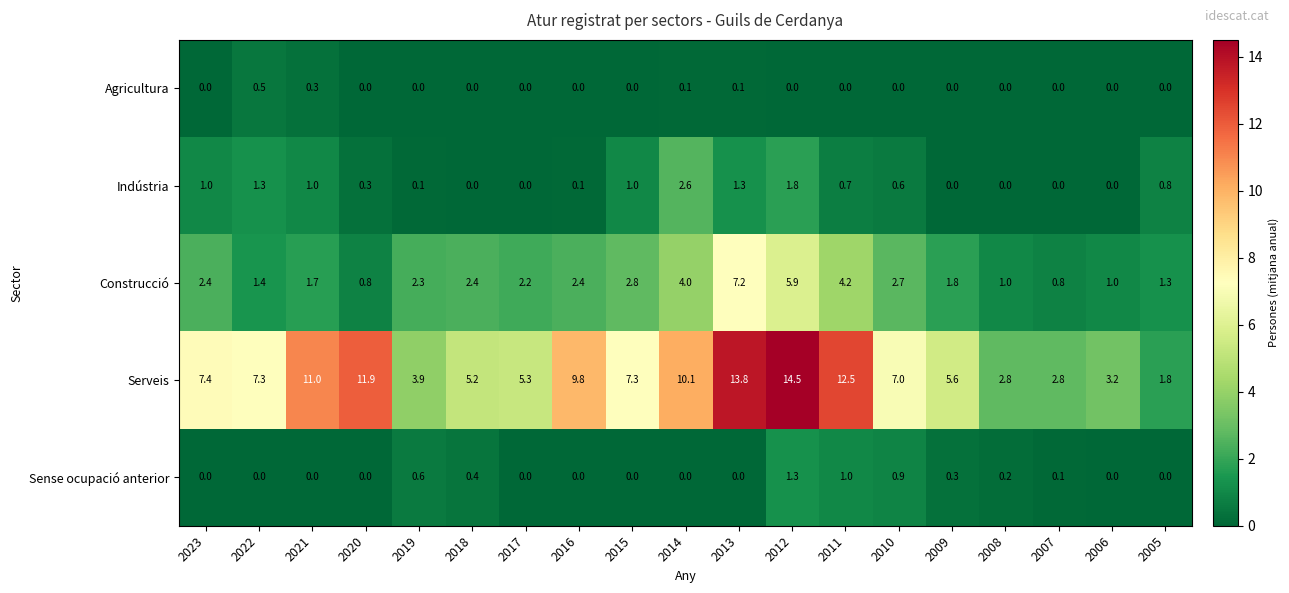

At how many categories does at least one series exceed 4?

14